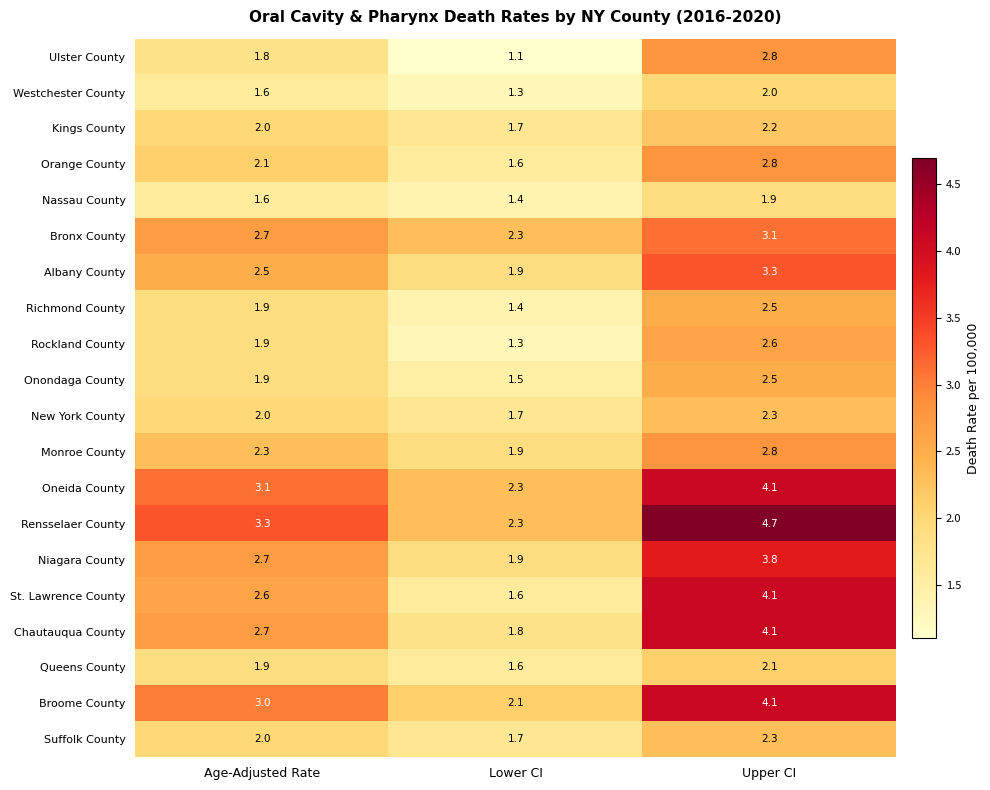

What is the sum of all Westchester County values?

4.9